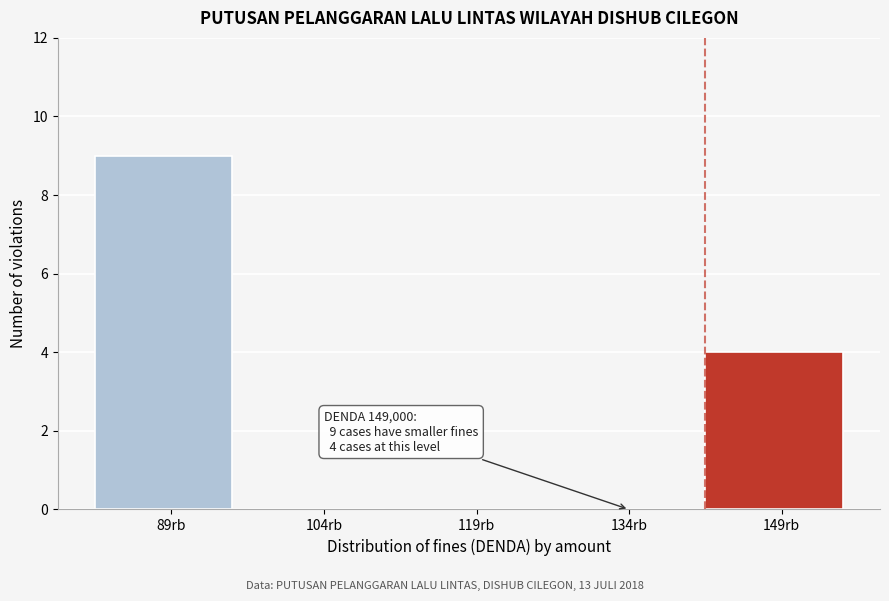

Reading left to right, list all the values displayed in this chart.

89rb=9	104rb=0	119rb=0	134rb=0	149rb=4